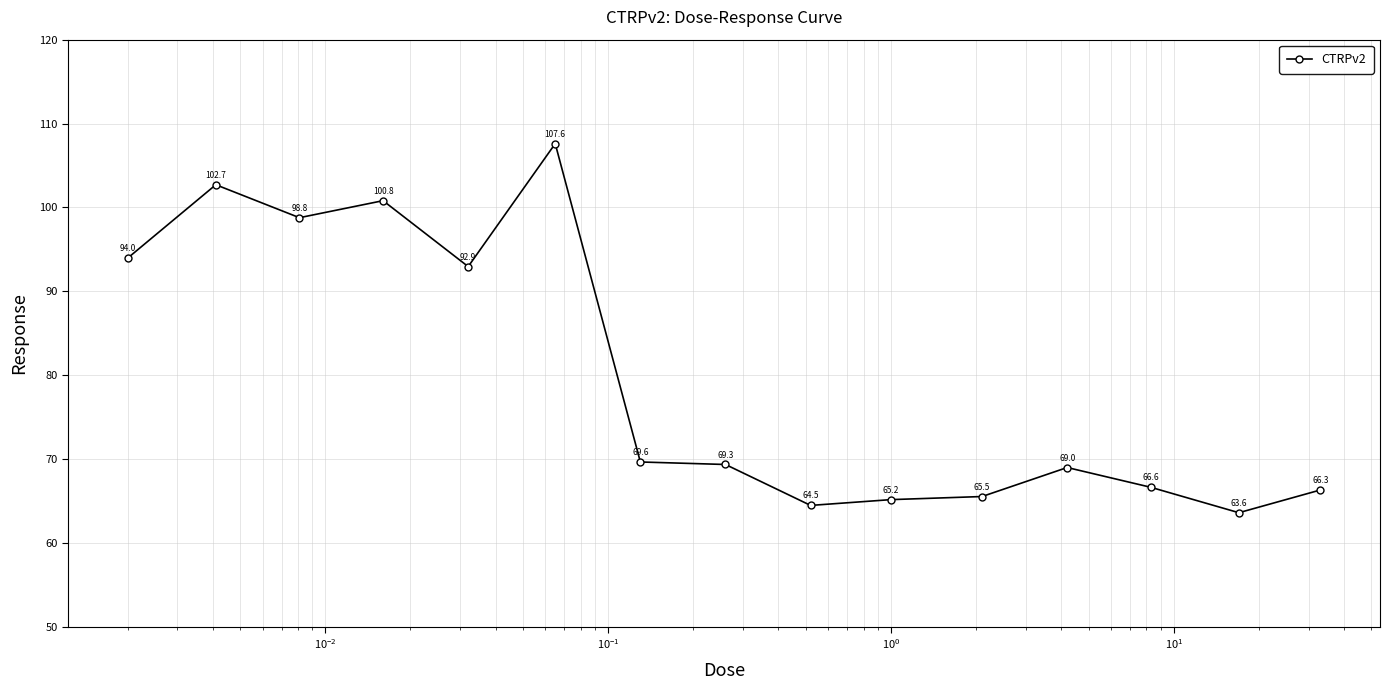

How many values exceed 69?

8